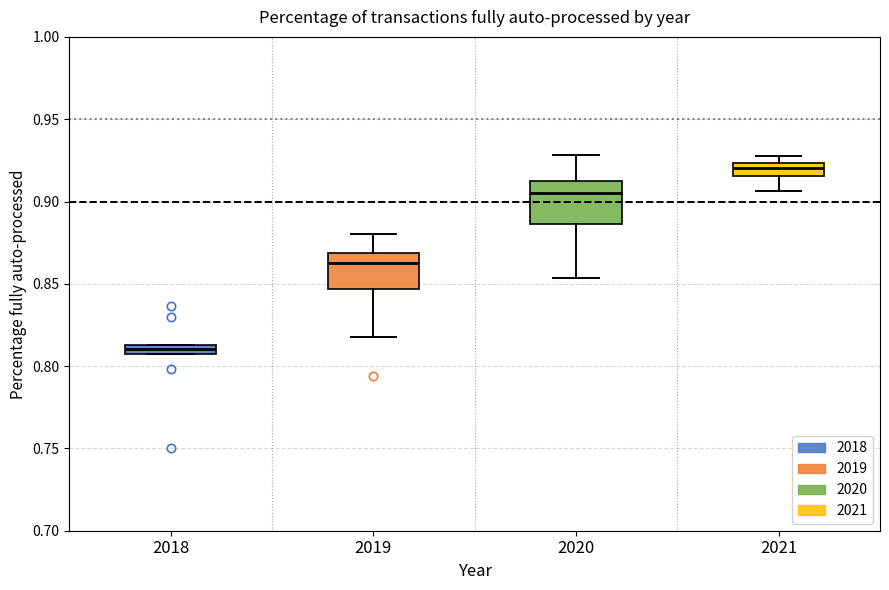

Which box's median line is the lowest?

2018